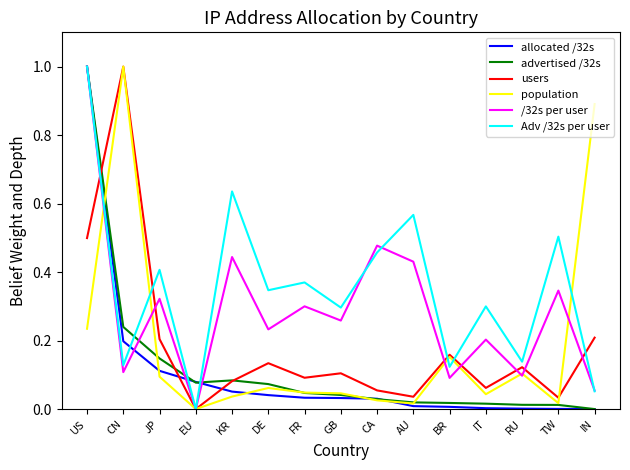

What are all the series names shown in the legend?

allocated /32s, advertised /32s, users, population, /32s per user, Adv /32s per user